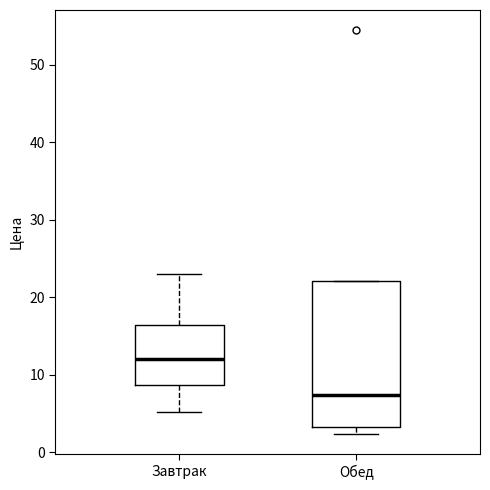

Reading left to right, read every box against the y-axis: the position of its median line, the range the box covers, and the ends of its whiskers. The values are not printed on the chart, so give them approximately, as read against the axis.

Завтрак: median 12, box 9 to 16, whiskers 5 to 23
Обед: median 7, box 3 to 22, whiskers 2 to 22